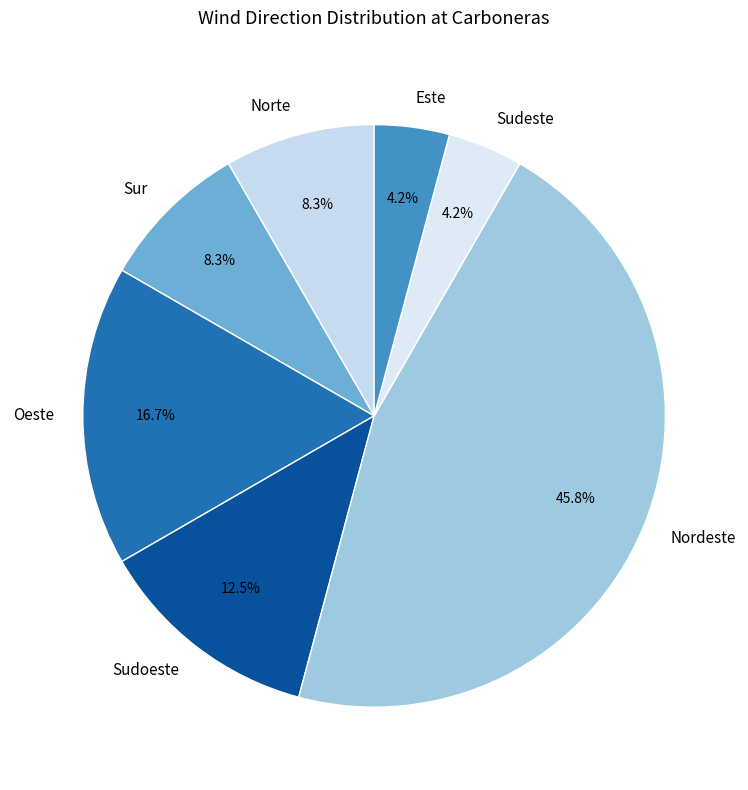

To the nearest percent, what is the difference between the largest and smallest slice percentages?

42%